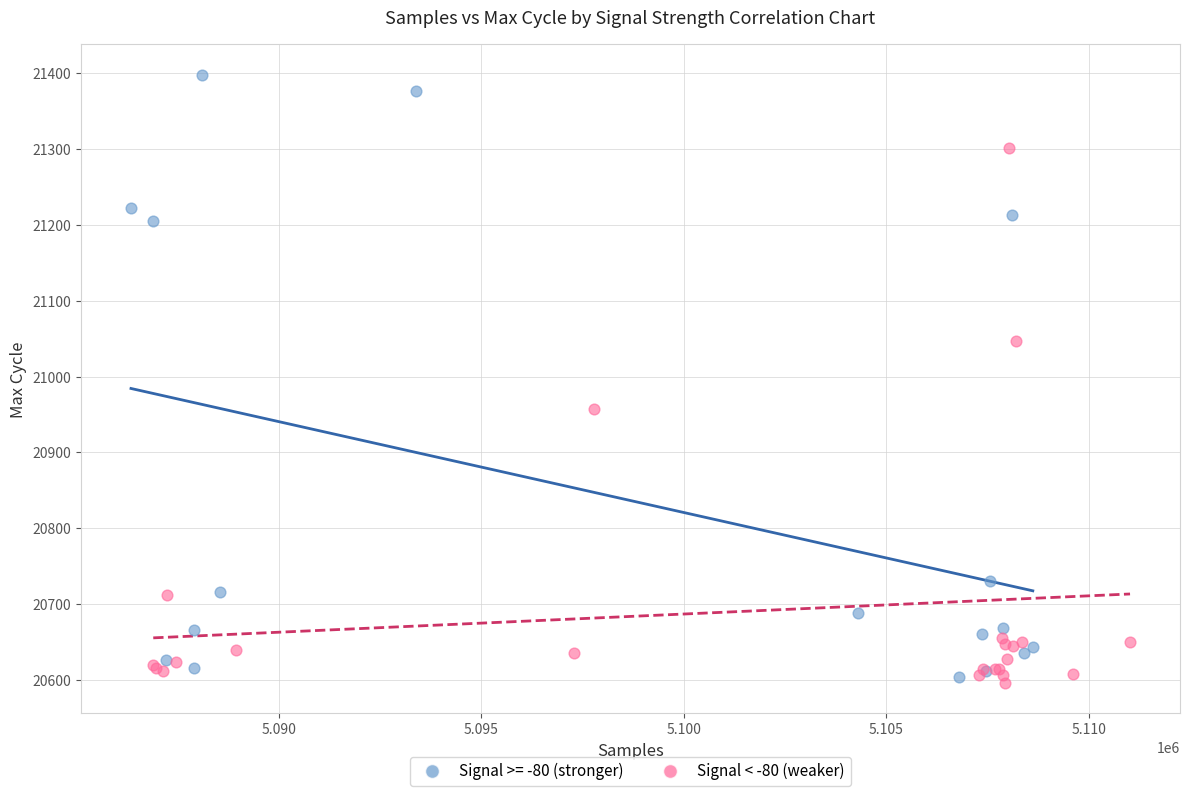

Which series has the widest spread of Y values?

Signal >= -80 (stronger)